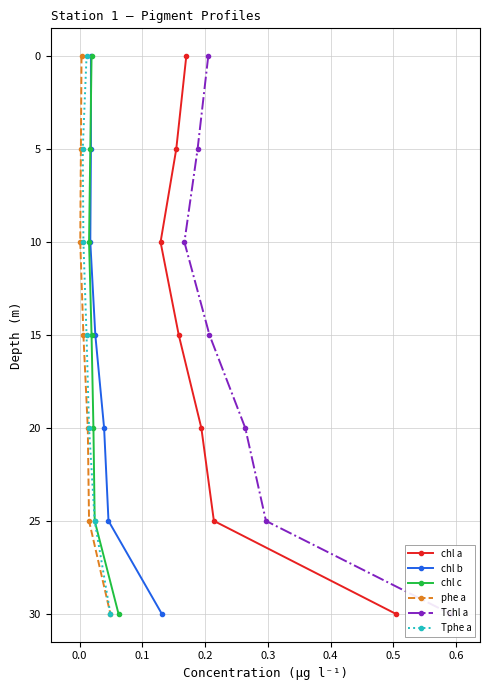

What is the value of the chl a point at the 2nd from the left?

5